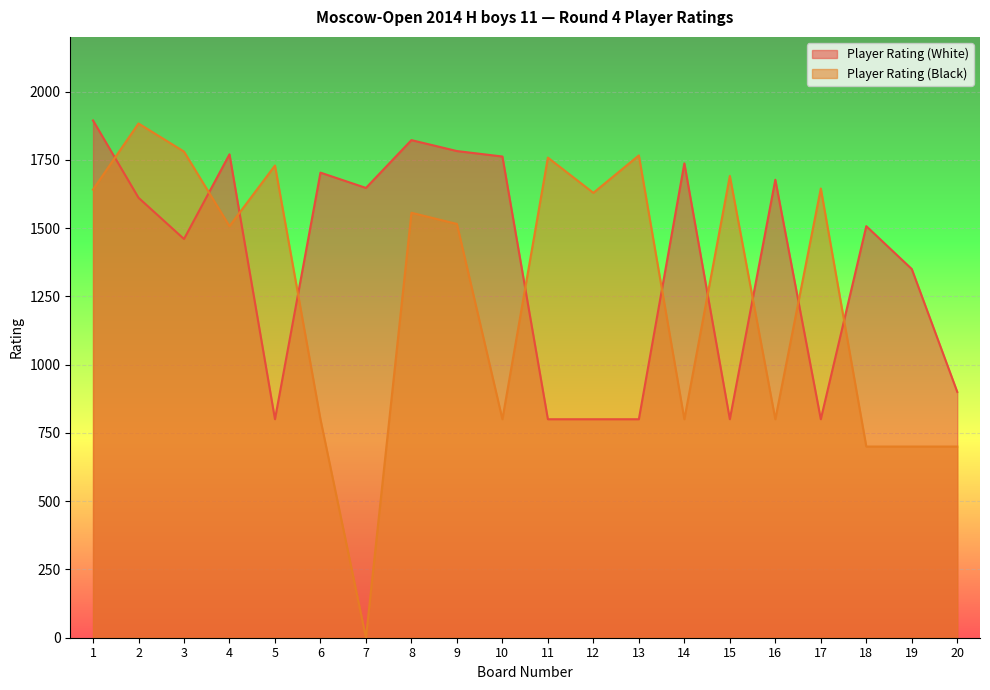

Which has a higher value, 11 or 9?

9